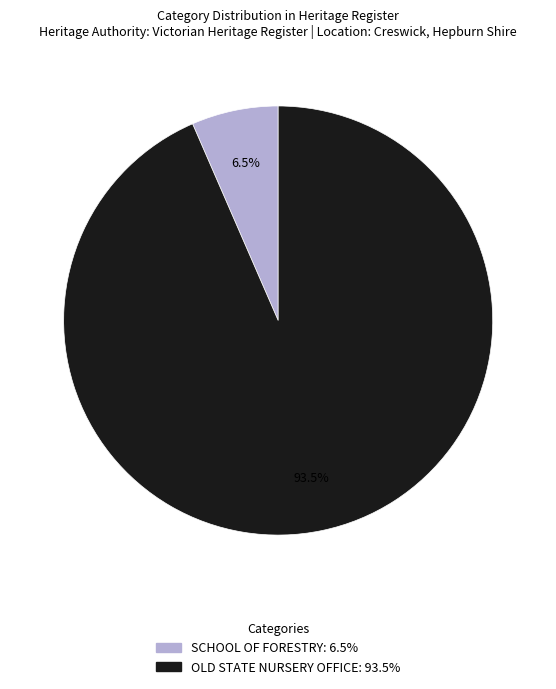

What portion of the pie excludes SCHOOL OF FORESTRY?

93.5%